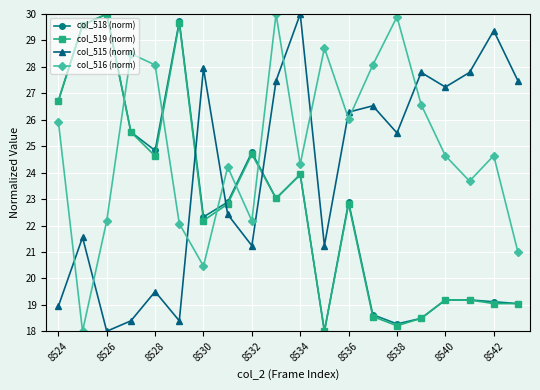

What is the value of the col_515 (norm) point at the 16th from the left?

27.8